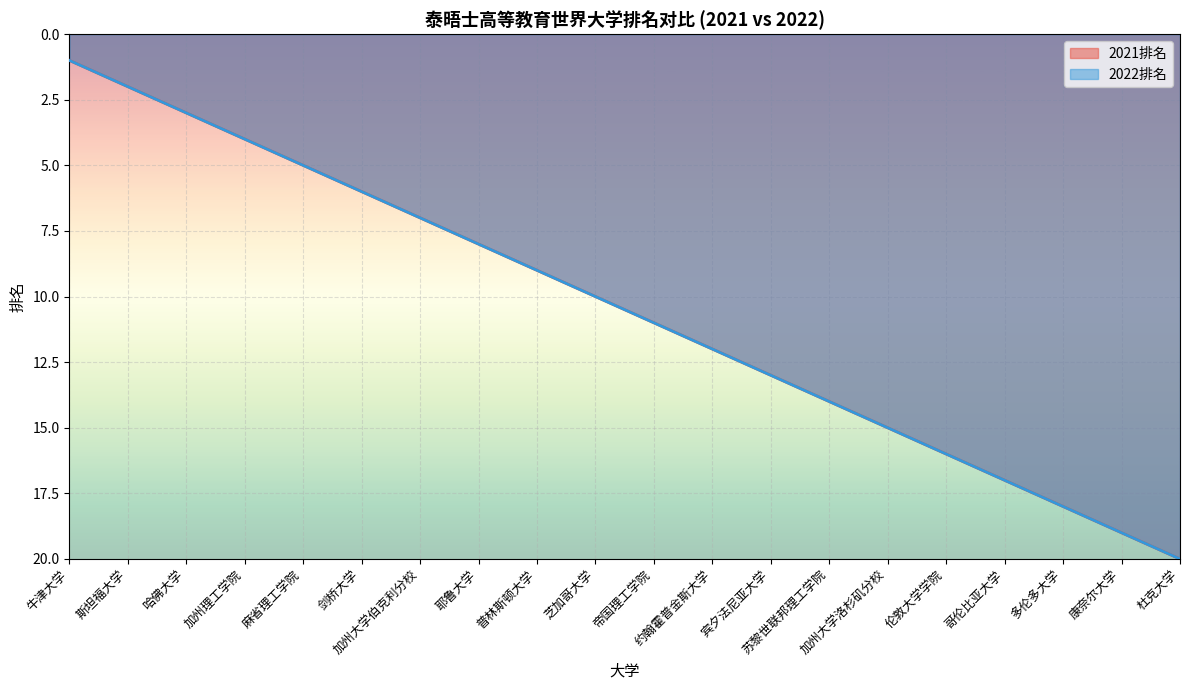

What is the sum of all 2021排名 values?

210